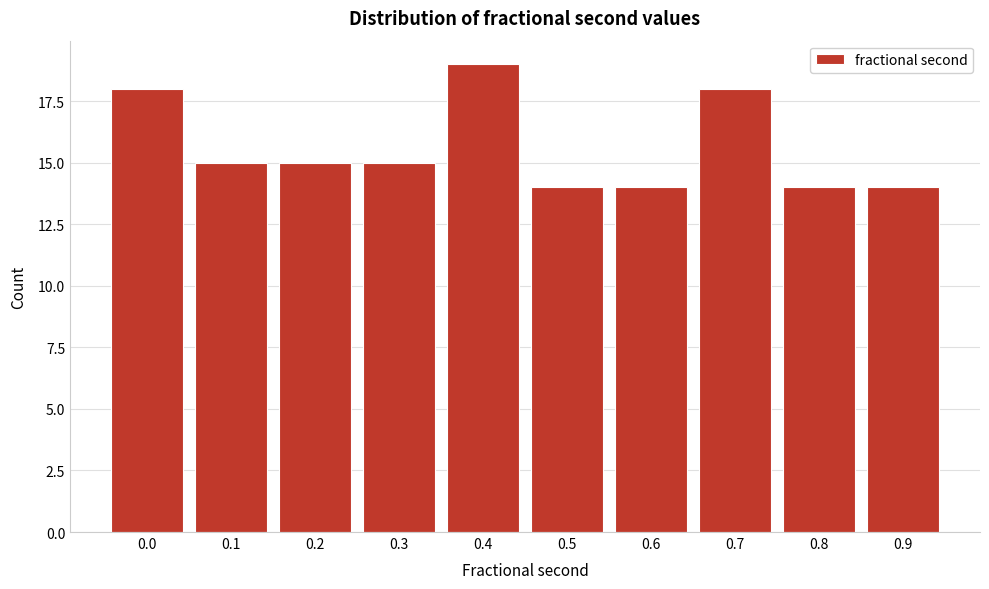

Reading left to right, transcribe all the data shown in this chart.

18	15	15	15	19	14	14	18	14	14